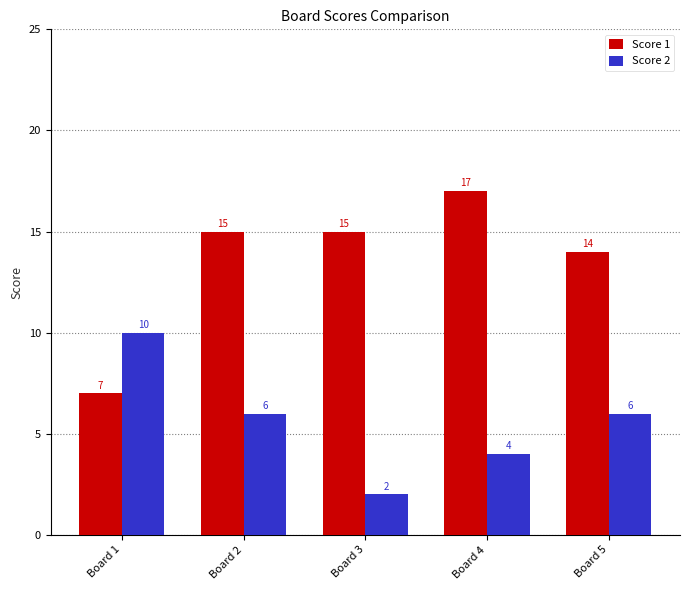

Which series has the largest total across all categories?

Score 1